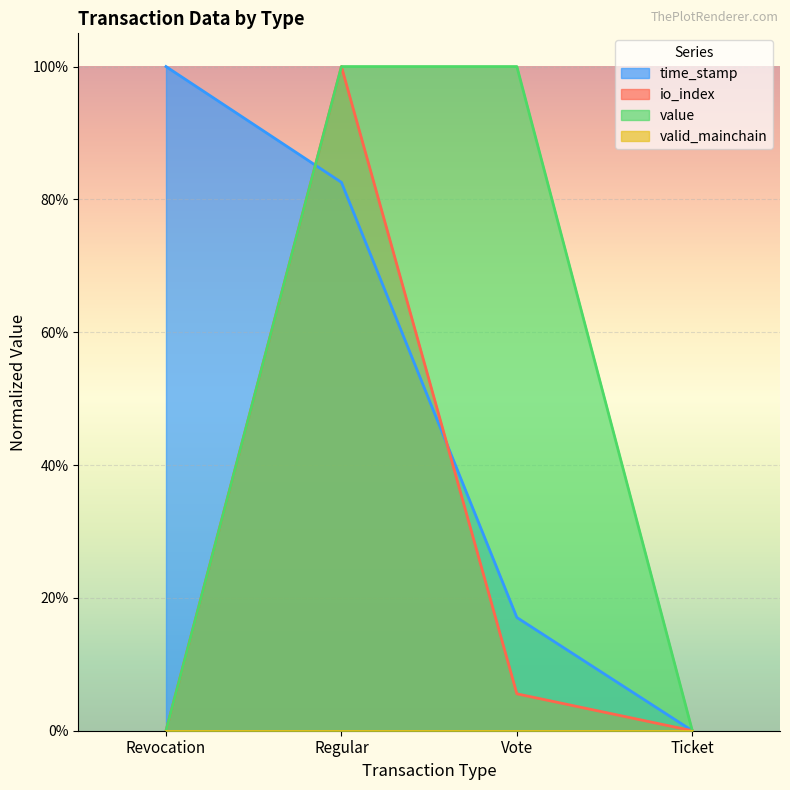

What position from the left is Revocation?

1